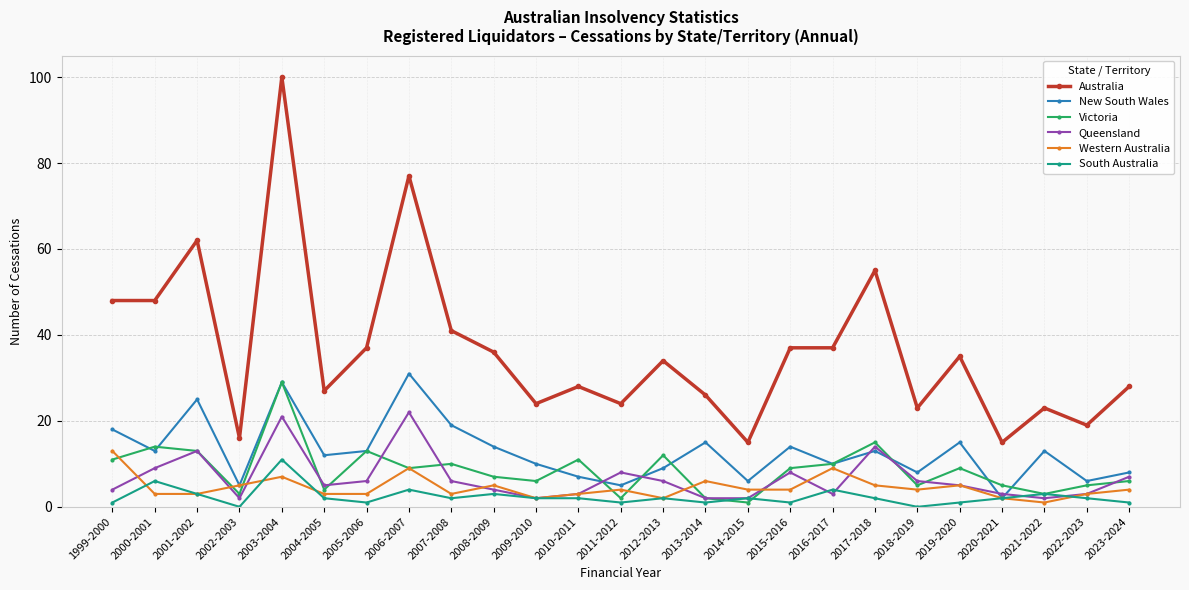

Where does the New South Wales series first go above 13?

1999-2000